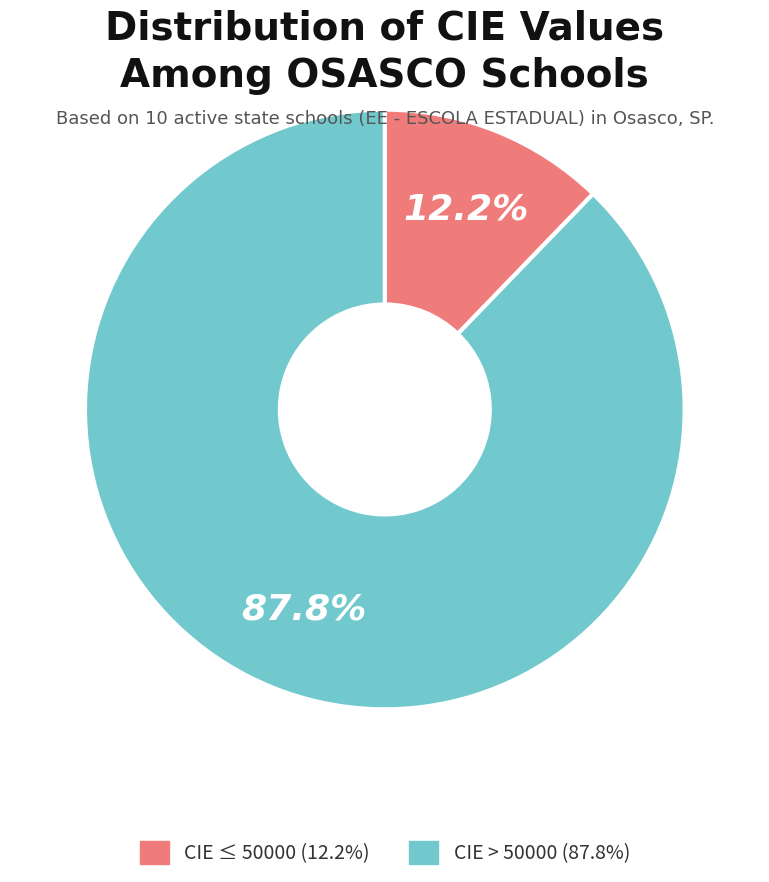

Is there any slice that represents more than half of the pie?

Yes